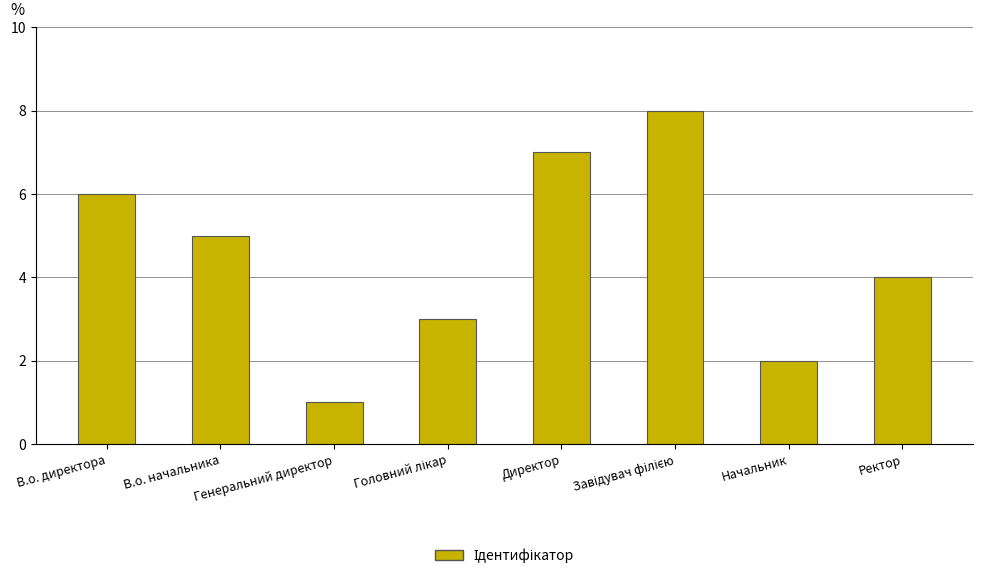

What is the sum of all values?

36